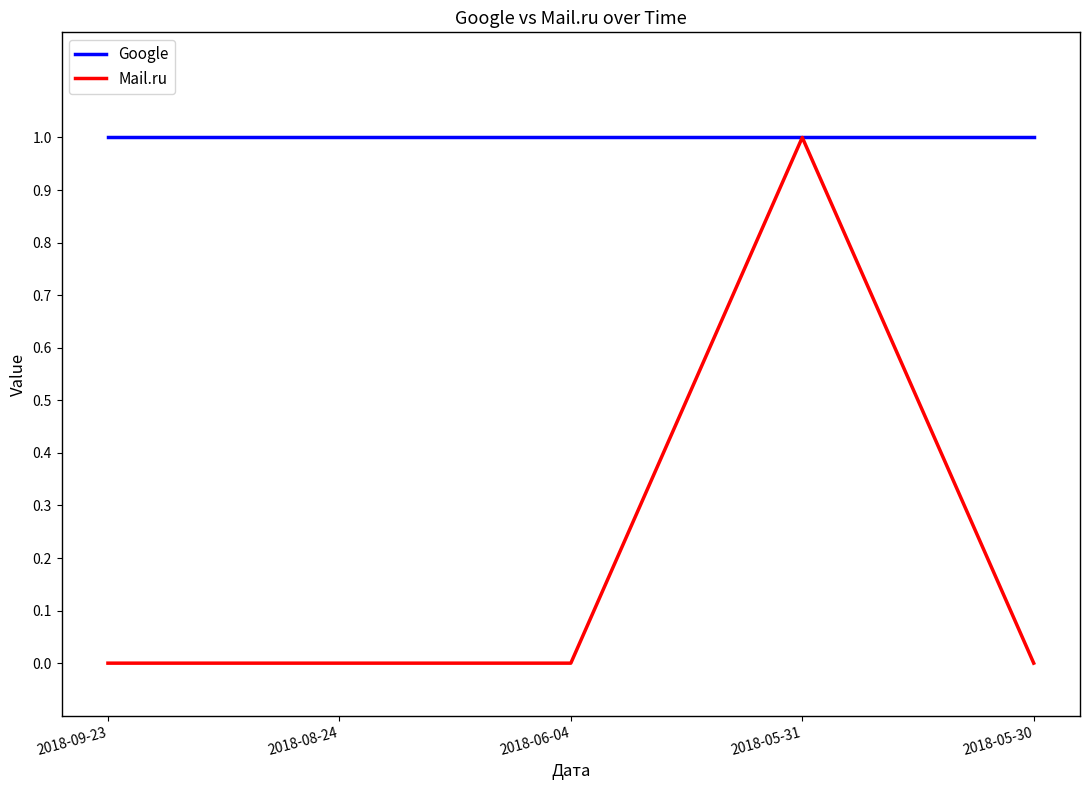

The Mail.ru series shows 0 at 2018-05-30. True or false?

True